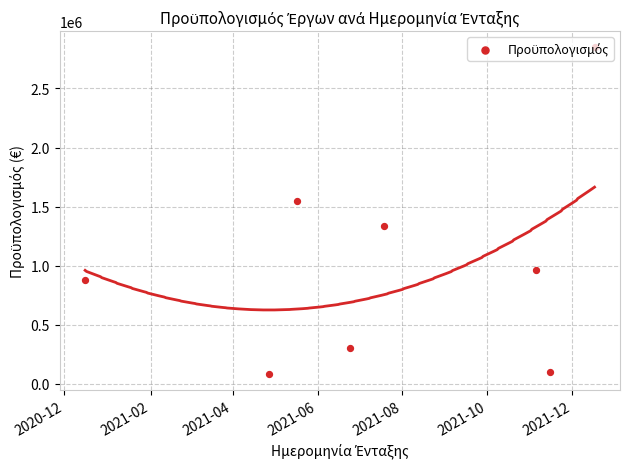

Approximately how many times larger is the value at 2020-12 compared to 2021-12?

8.8